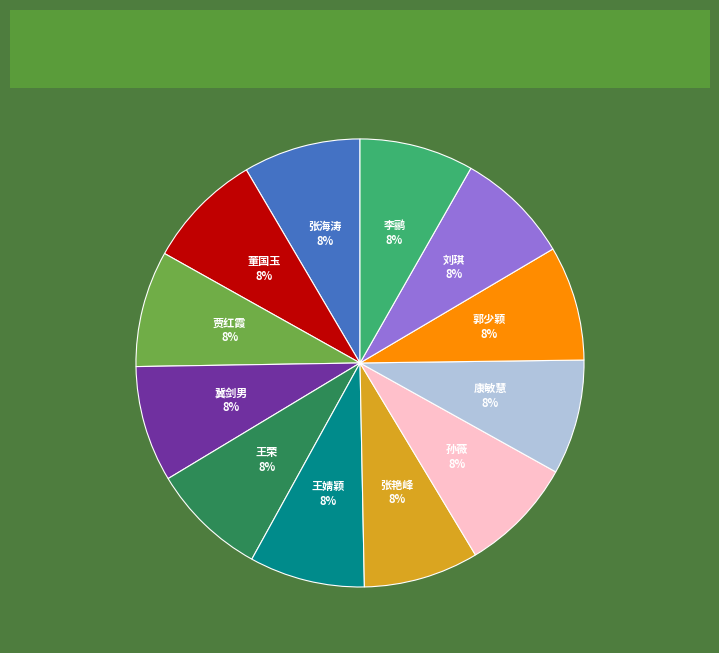

What is the ratio of the value at 张海涛 to the value at 李鹂?

1.0